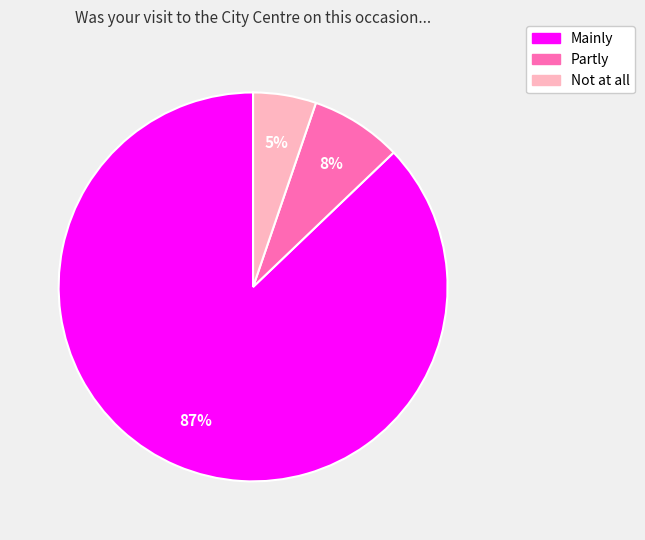

Which slice is the smallest?

Not at all